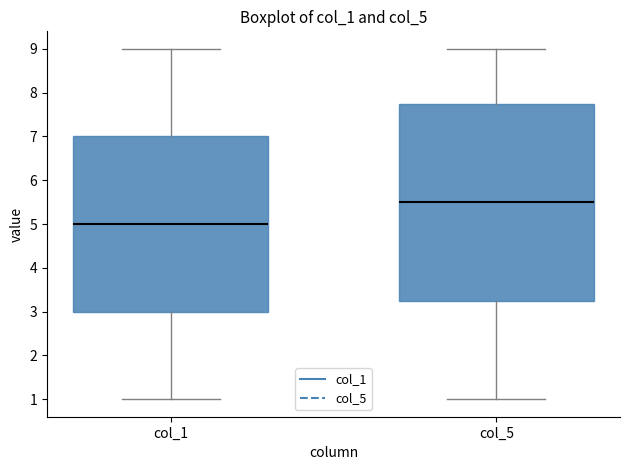

Which box has the lowest median line?

col_1